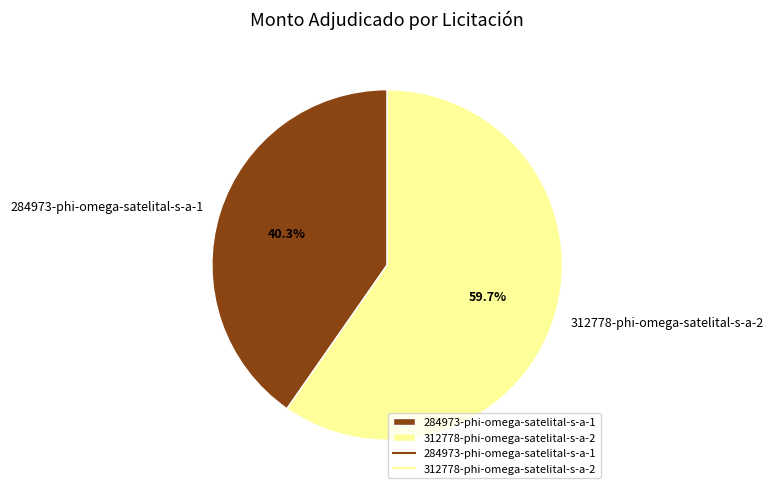

Between 284973-phi-omega-satelital-s-a-1 and 312778-phi-omega-satelital-s-a-2, which is larger?

312778-phi-omega-satelital-s-a-2